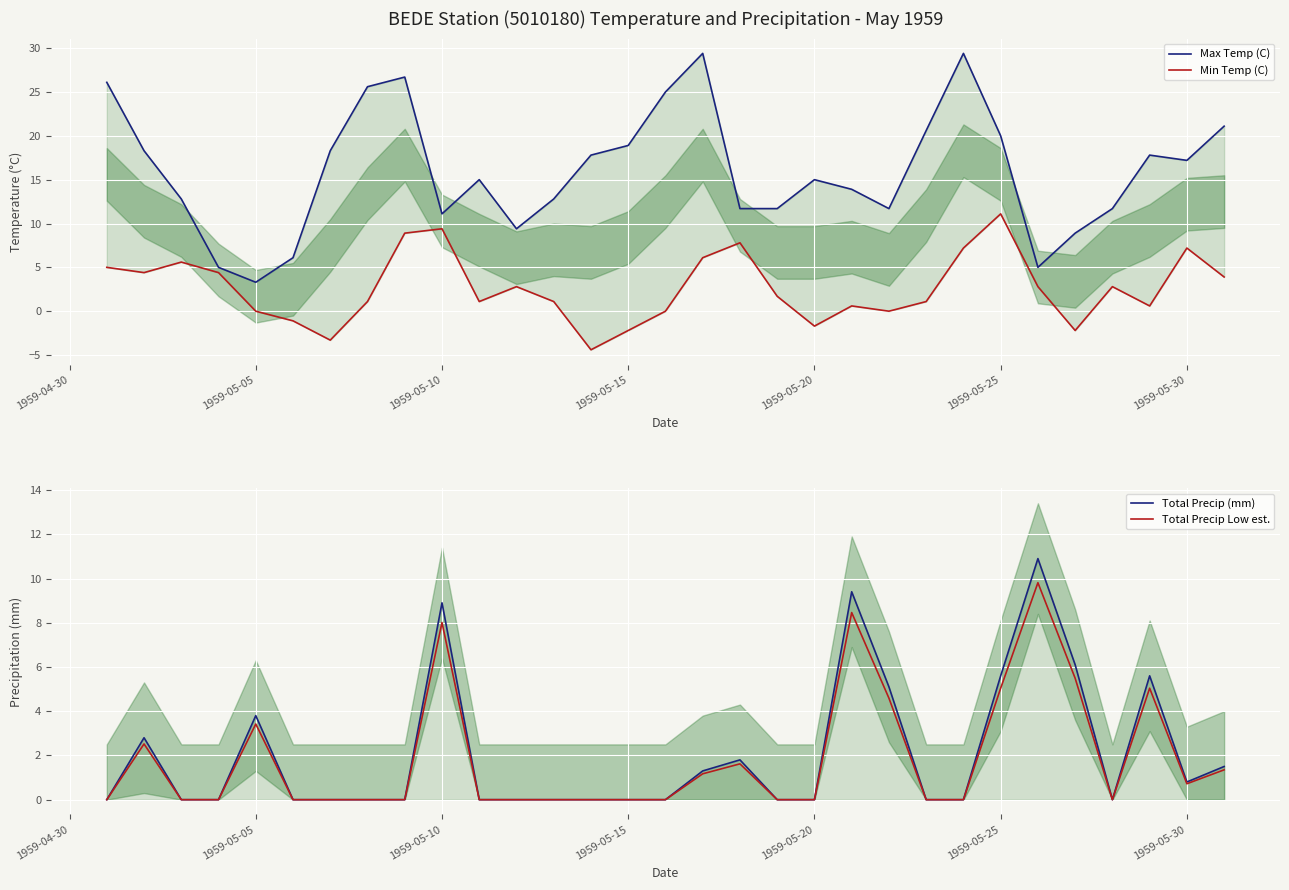

At which category is the sum across all series the highest?

1959-05-25